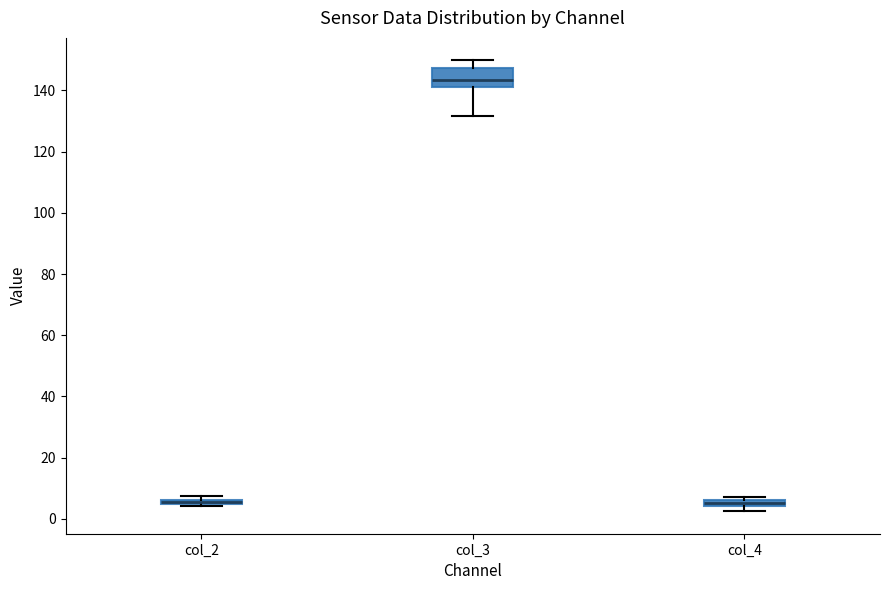

Where does the median line of the box for col_3 sit on the y-axis? The values are not printed on the chart, so give them approximately, as read against the axis.

144